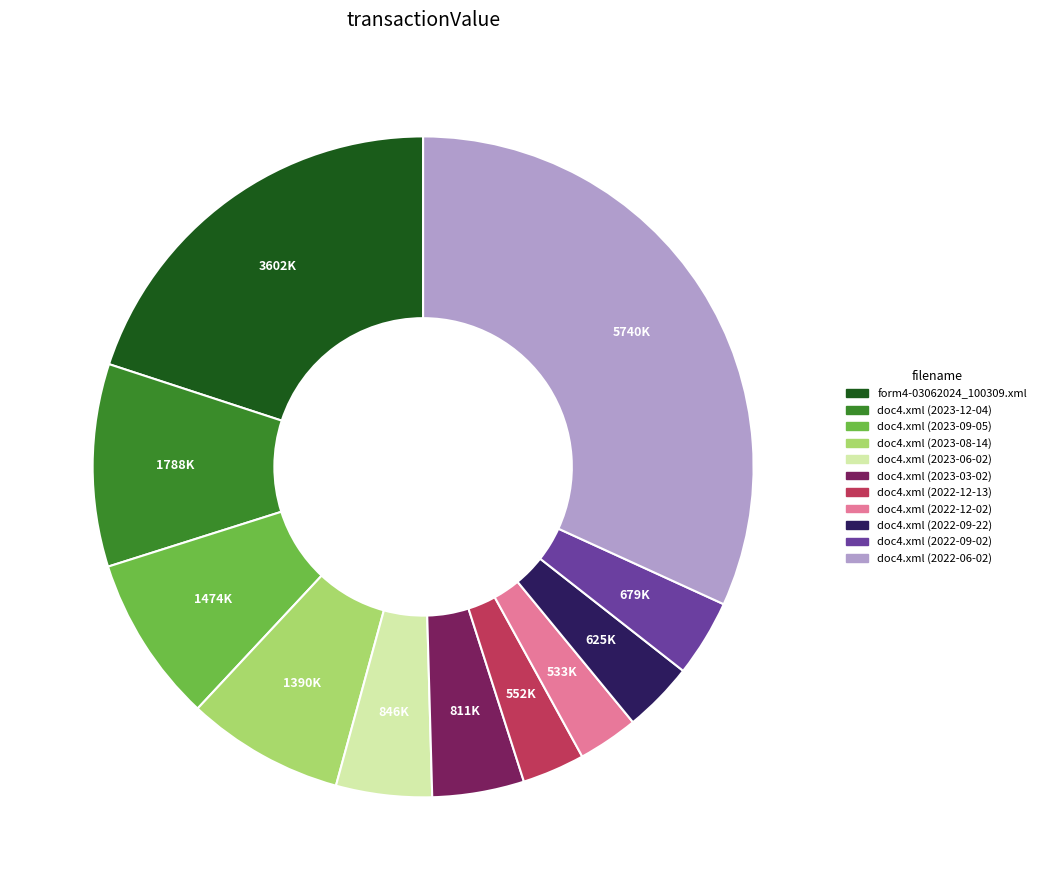

The doc4.xml (2023-03-02) slice represents 15% of the pie. True or false?

False